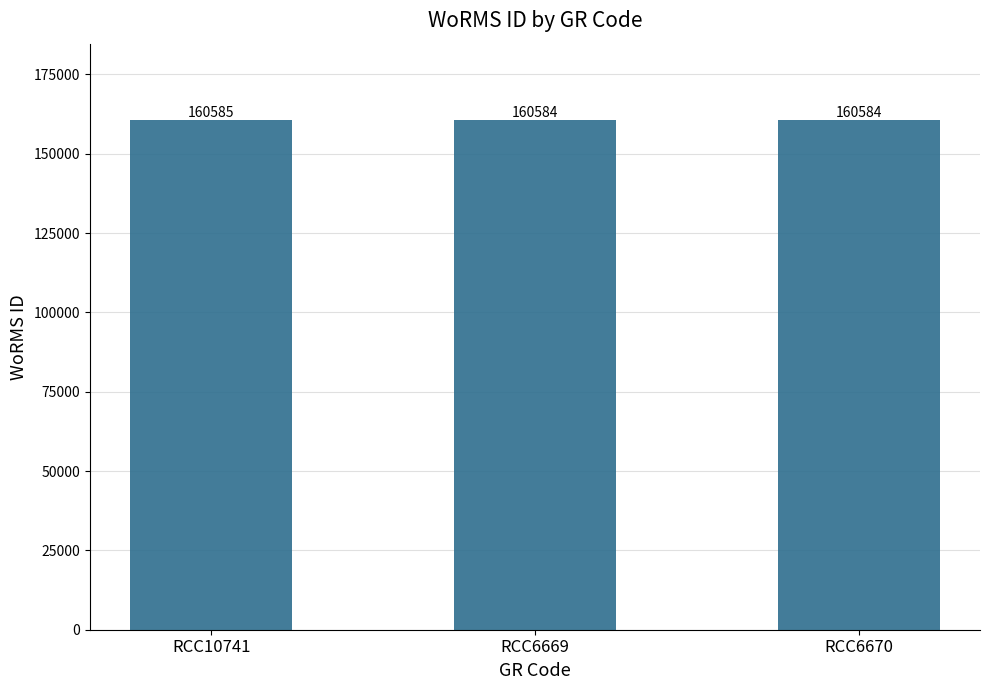

What is the smallest value displayed?

160584